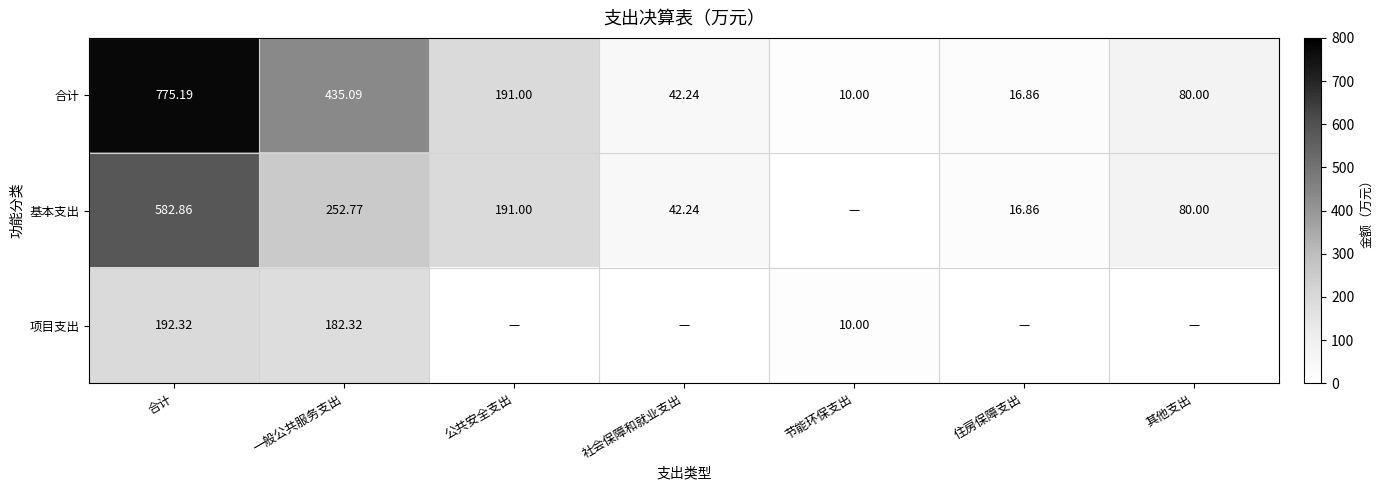

How many data points does each series have?

7